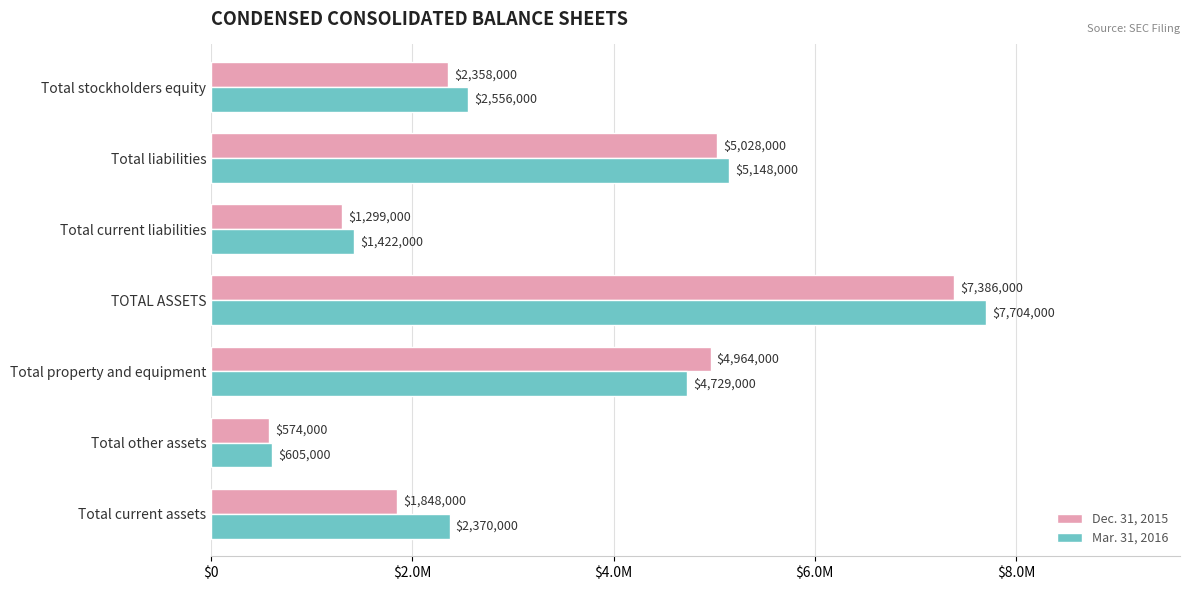

What are all the series names shown in the legend?

Dec. 31, 2015, Mar. 31, 2016